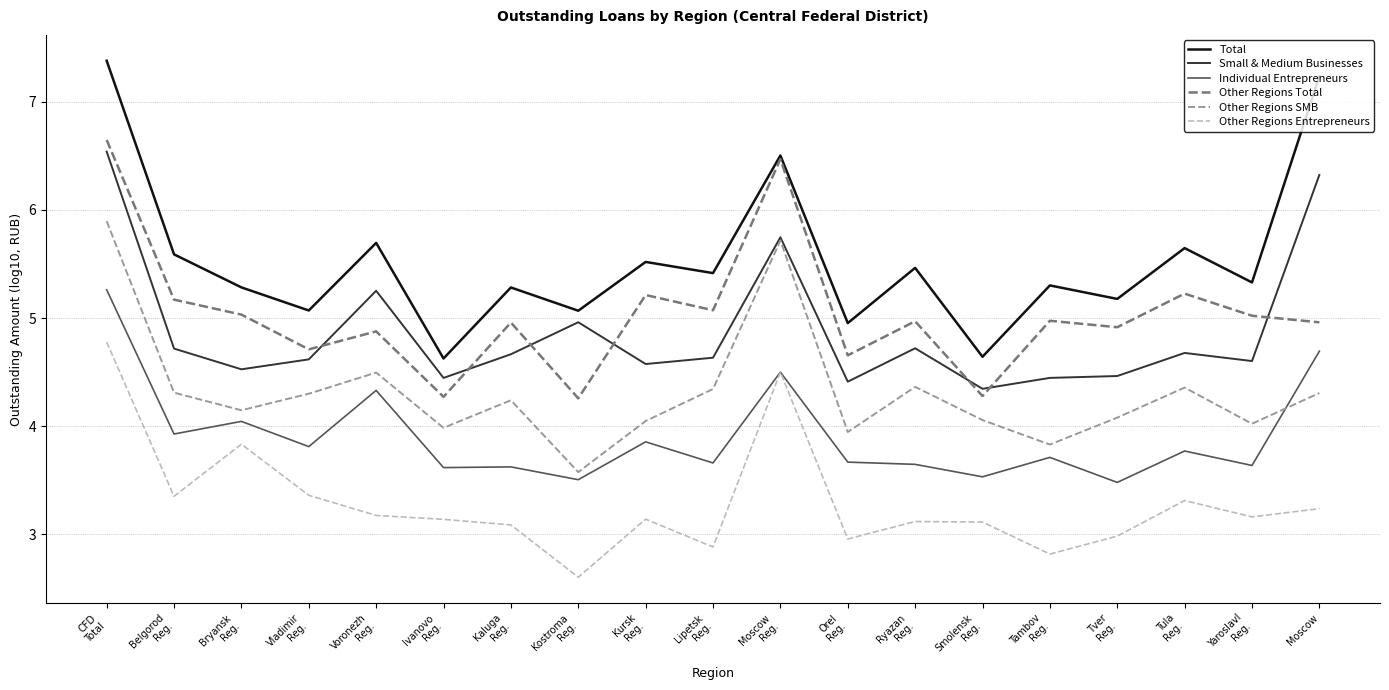

The value of Other Regions Total at Tver
Reg. is 4.9. True or false?

True